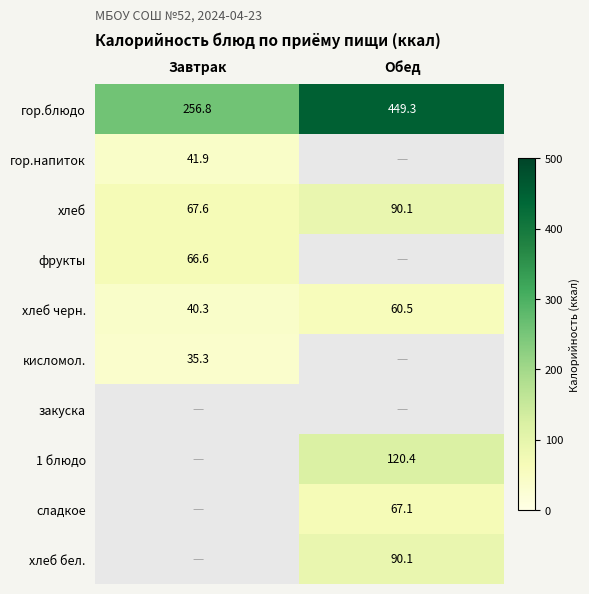

Is the value of хлеб at Завтрак greater than the value of 1 блюдо at Обед?

No